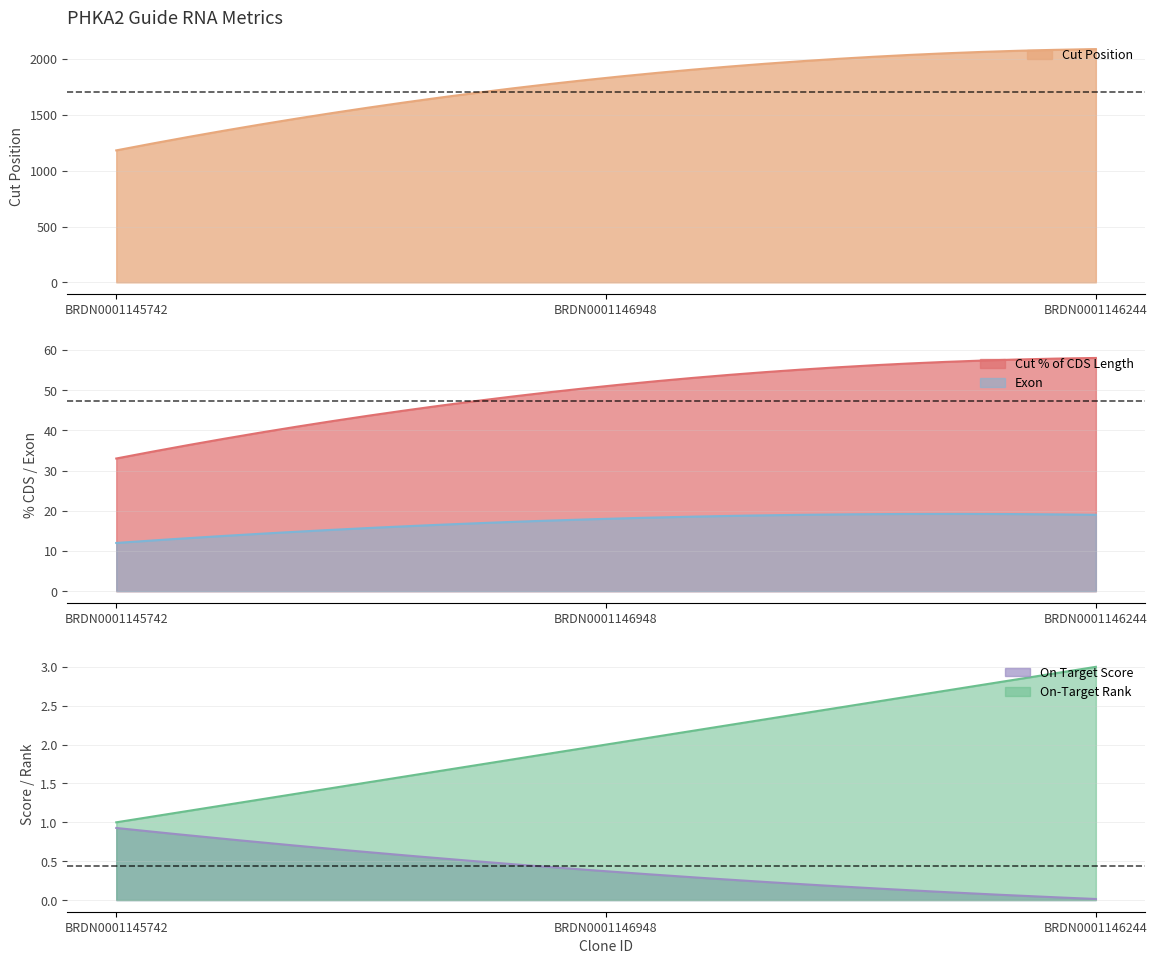

List the labels in order of Exon value, largest first.

BRDN0001146244, BRDN0001146948, BRDN0001145742